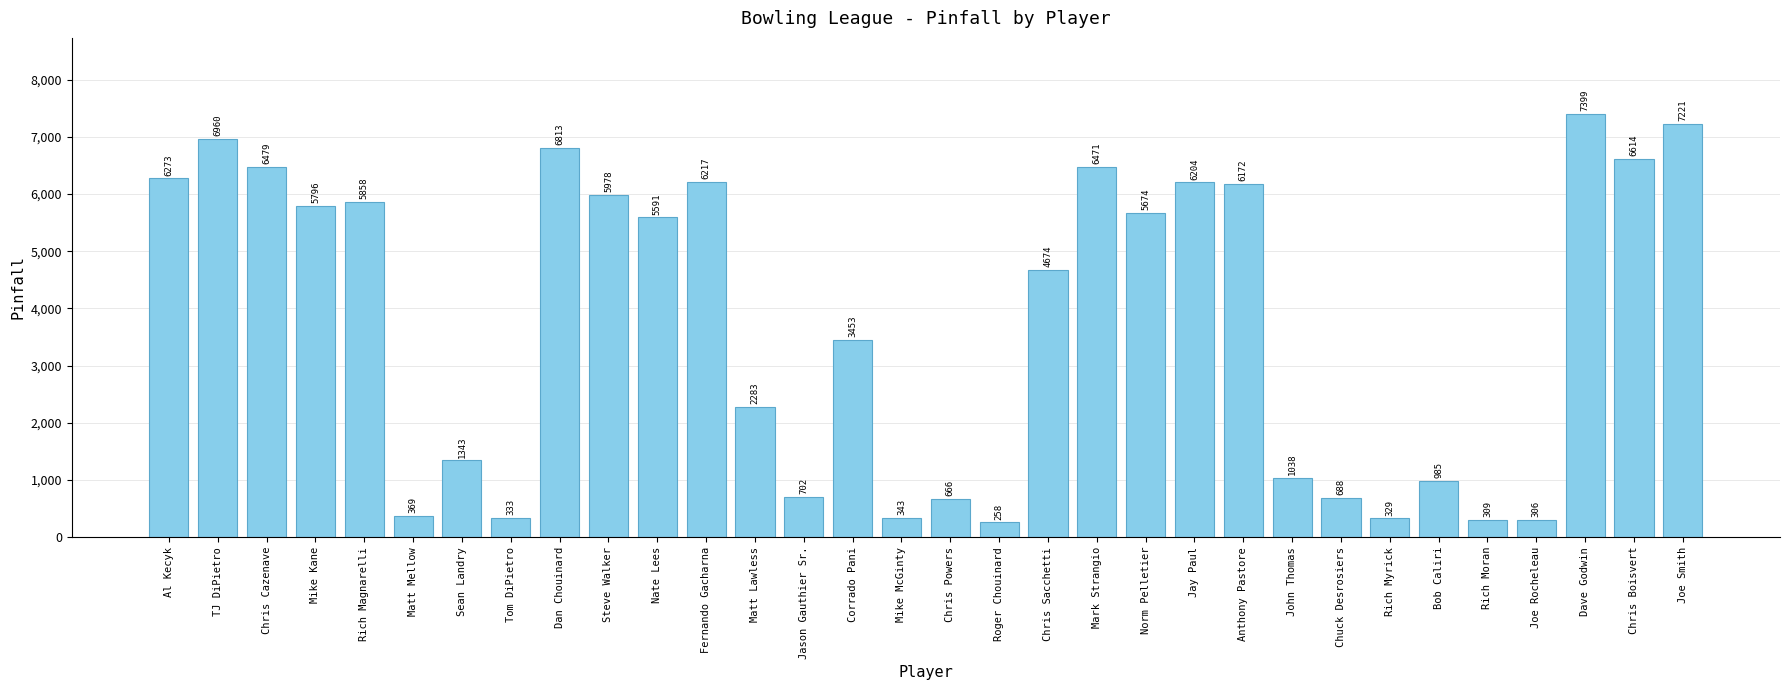

What position from the right is Tom DiPietro?

25